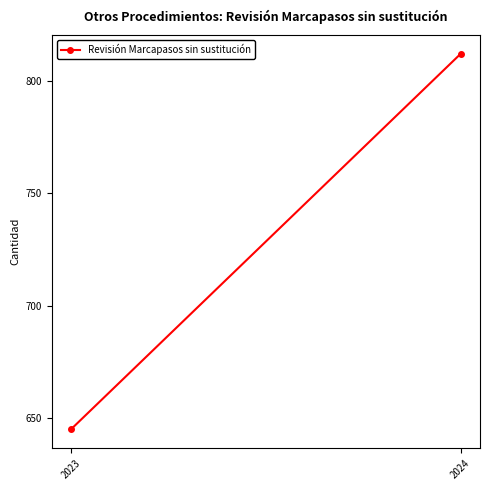

What is the approximate value at 2023, to the nearest 10?

640